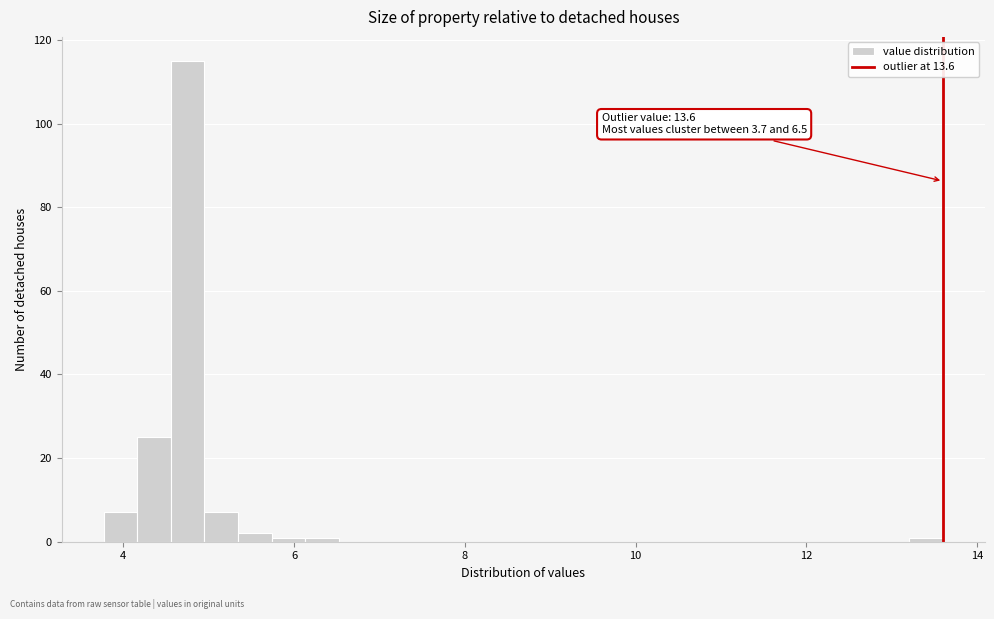

Around what value on the x-axis is the tallest bar? Give the approximate position of its centre, as read against the axis.

4.8